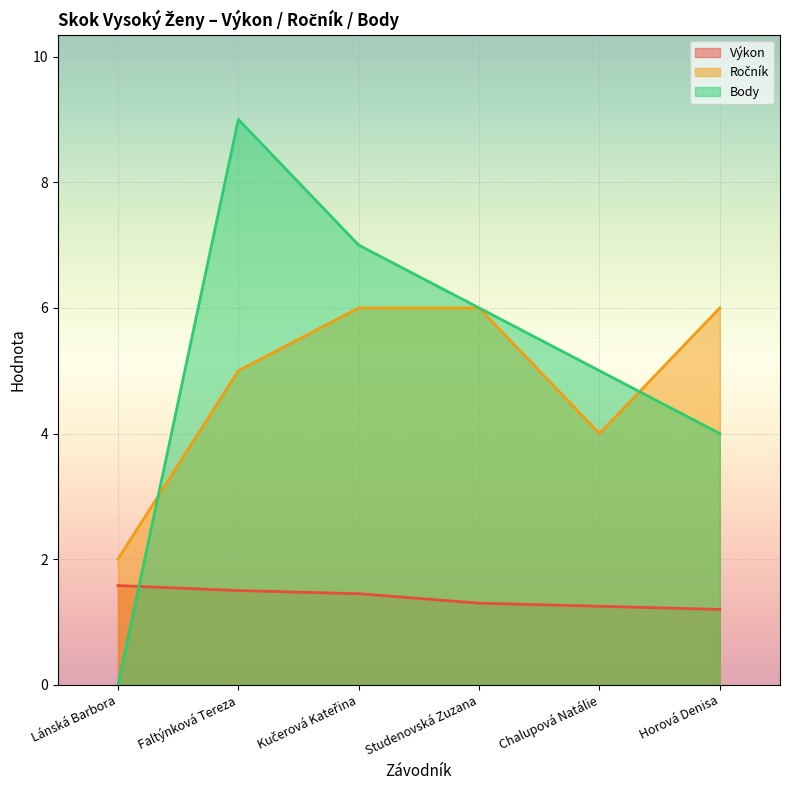

What is the approximate value of Body at Faltýnková Tereza?

9.0